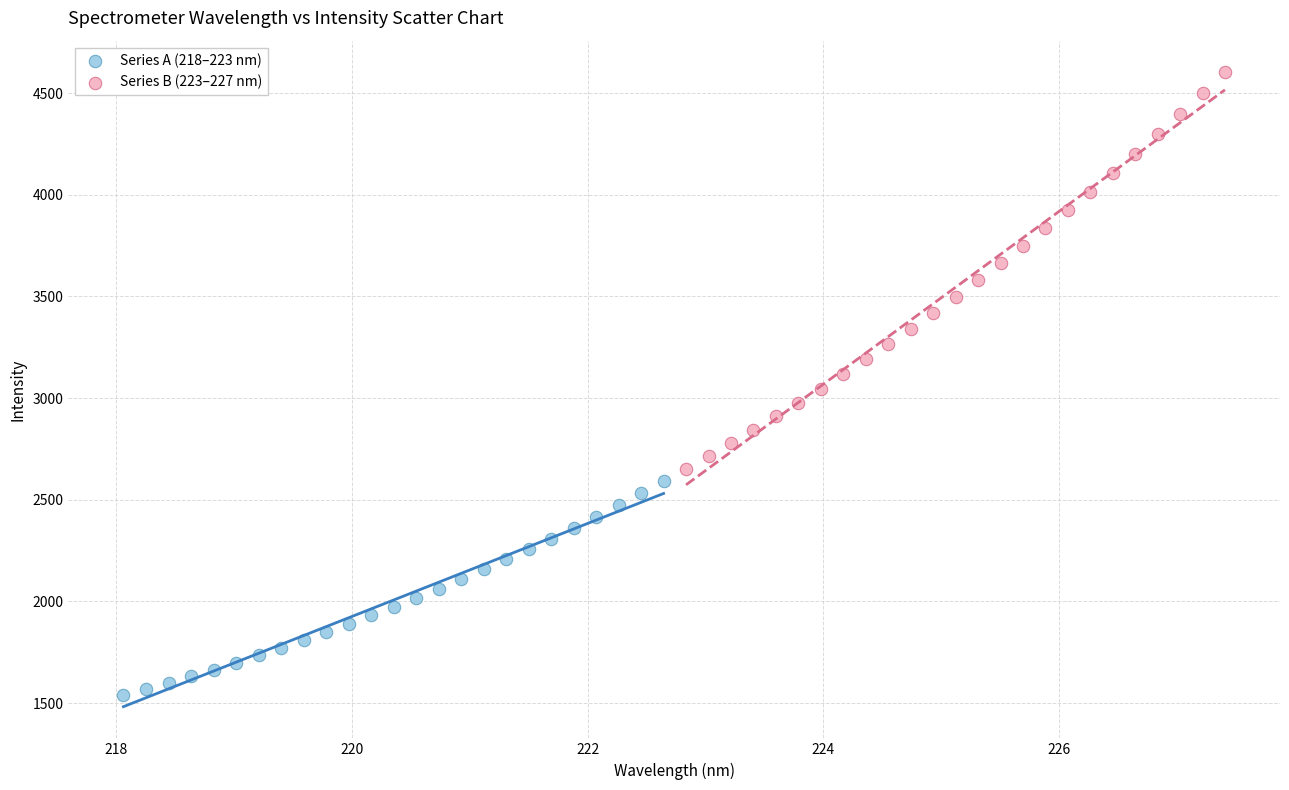

Which series has the largest Y range (max minus min)?

Series B (223–227 nm)